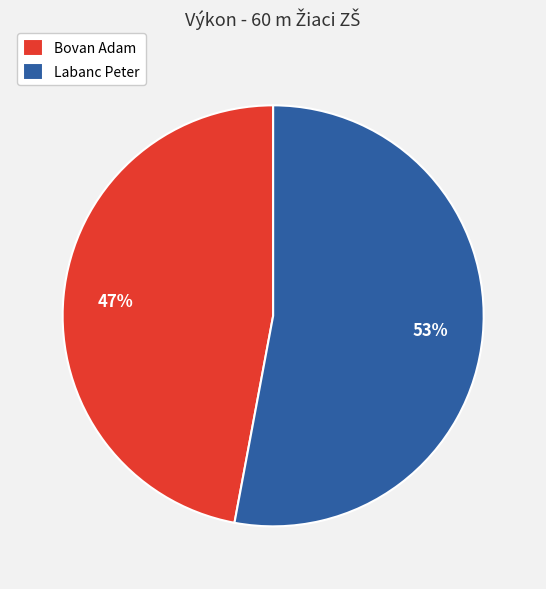

Rank the categories by value from highest to lowest.

Labanc Peter, Bovan Adam